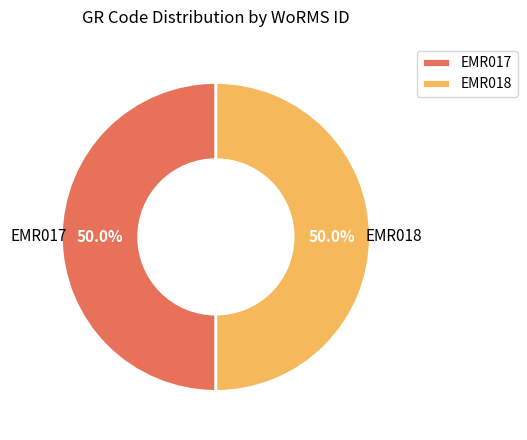

What is the ratio of the value at EMR018 to the value at EMR017?

1.0